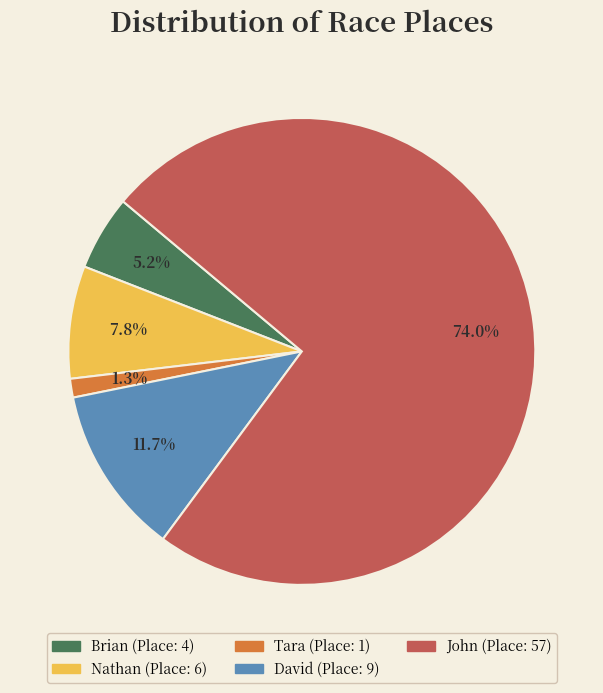

Is it true that Brian is 1% of the pie?

False